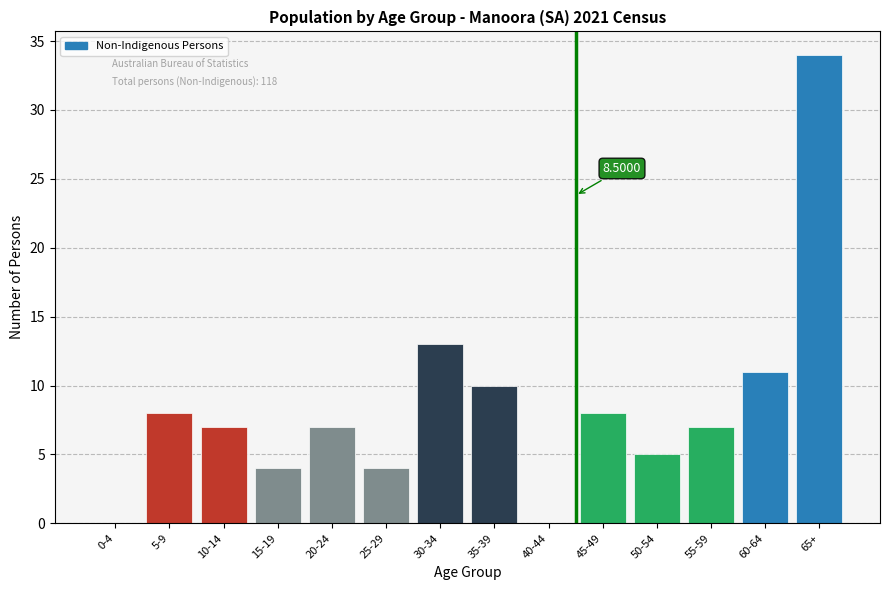

What is the sum of the values at 30-34 and 45-49?

21